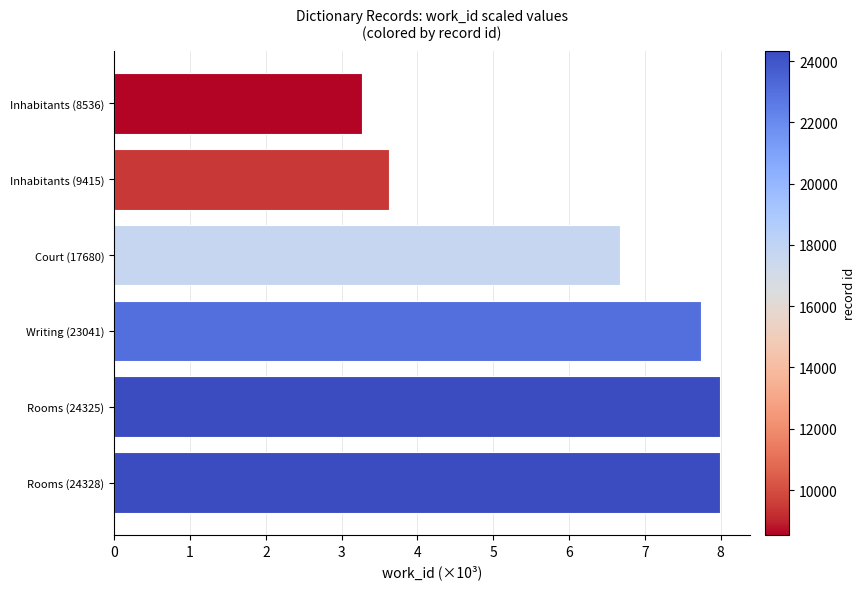

What is the minimum value shown in the chart?

3.3